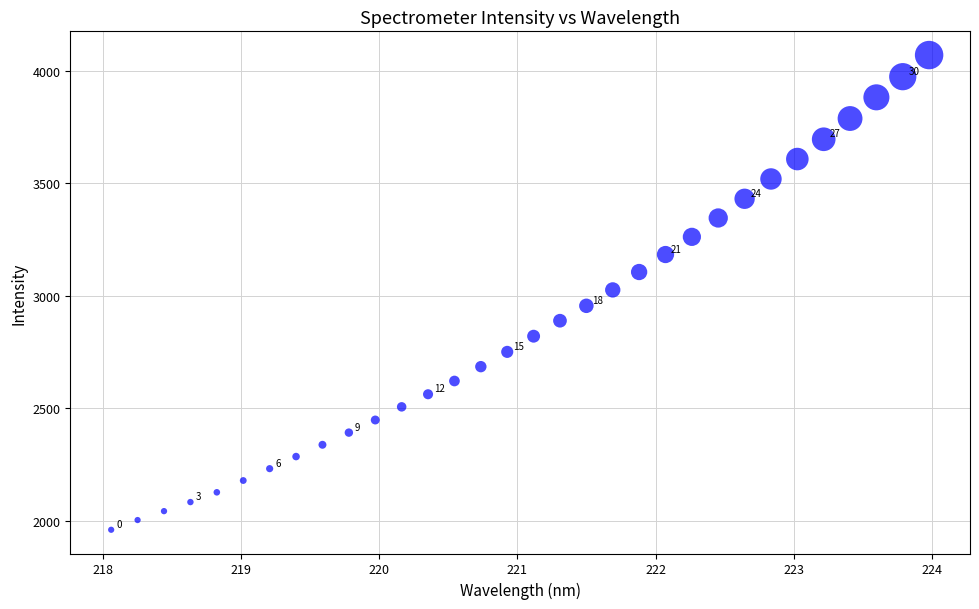

What is the range of X values (max minus min)?

5.9